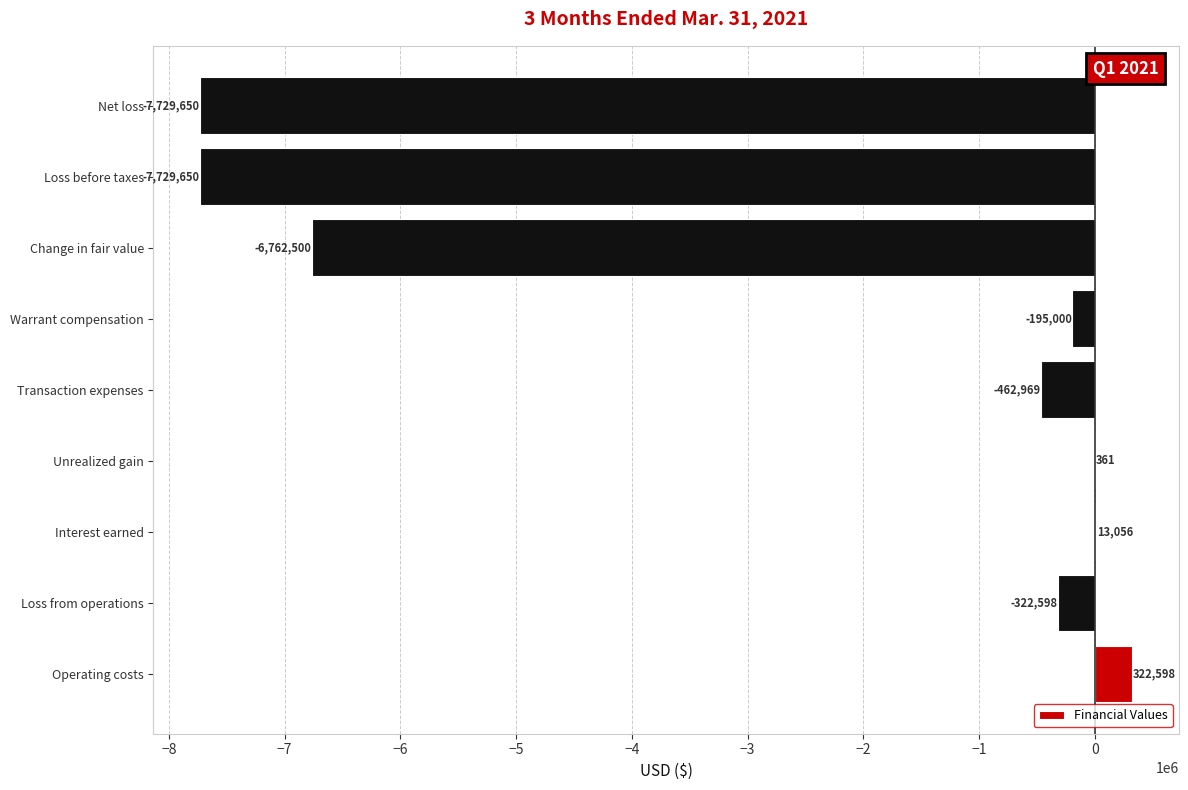

Are the bars horizontal?

Yes